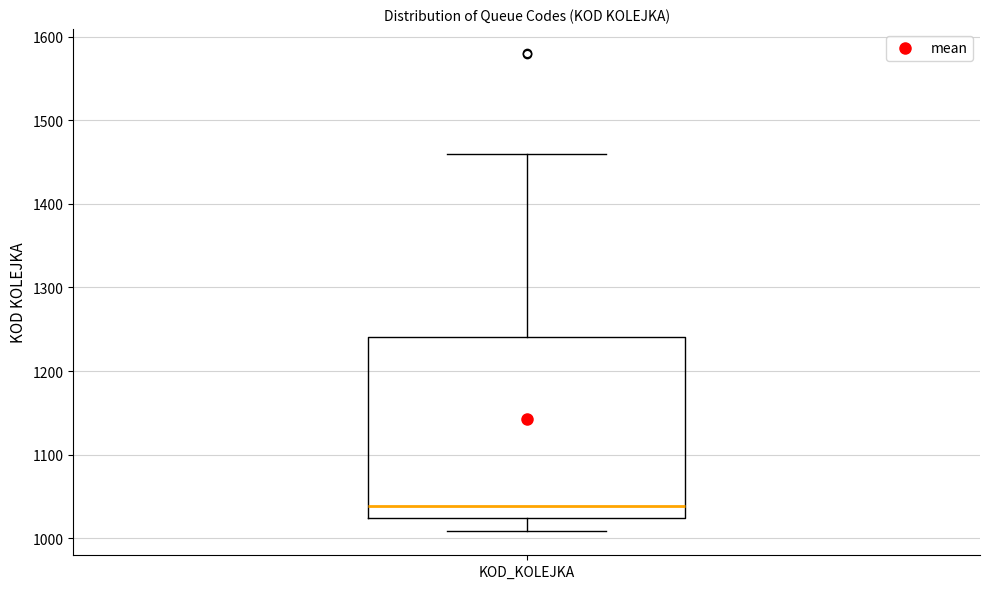

Transcribe this box plot: give where the median line is, the range the box spans, and where the two whiskers end, as read against the y-axis. The values are not printed on the chart, so give them approximately, as read against the axis.

median 1040, box 1020 to 1240, whiskers 1010 to 1460